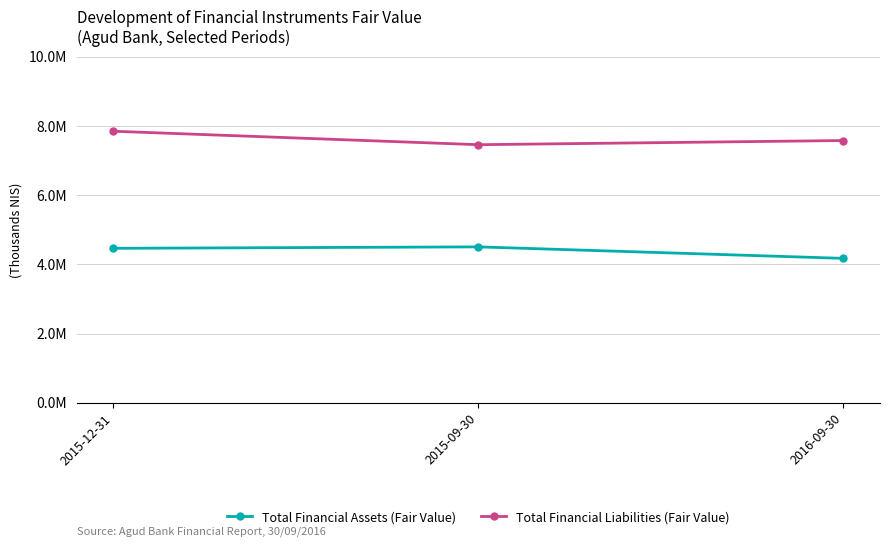

Between 2015-09-30 and 2016-09-30, which series saw the biggest shift?

Total Financial Assets (Fair Value)